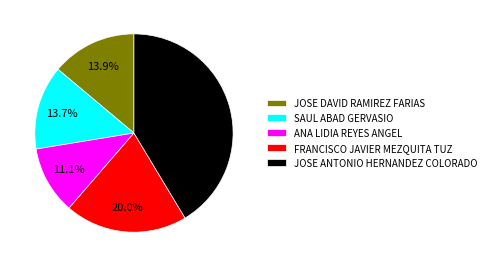

How many slices are in this pie chart?

5